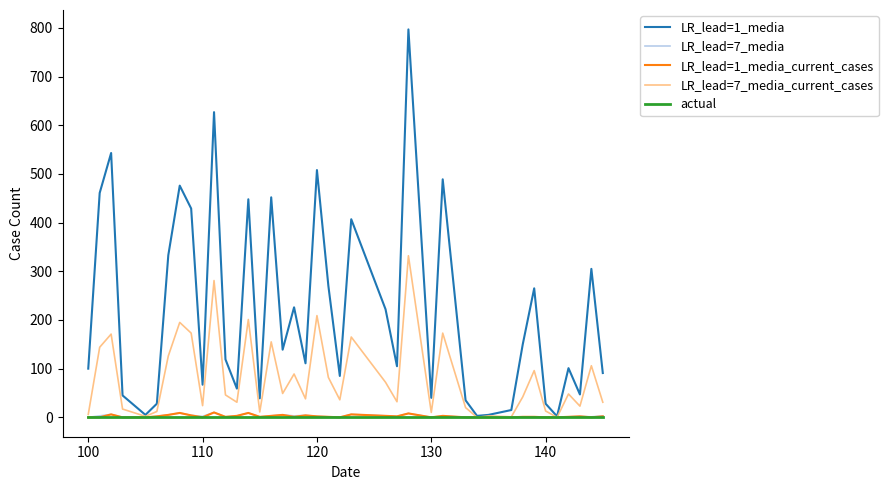

Which series has the widest spread of values?

LR_lead=1_media